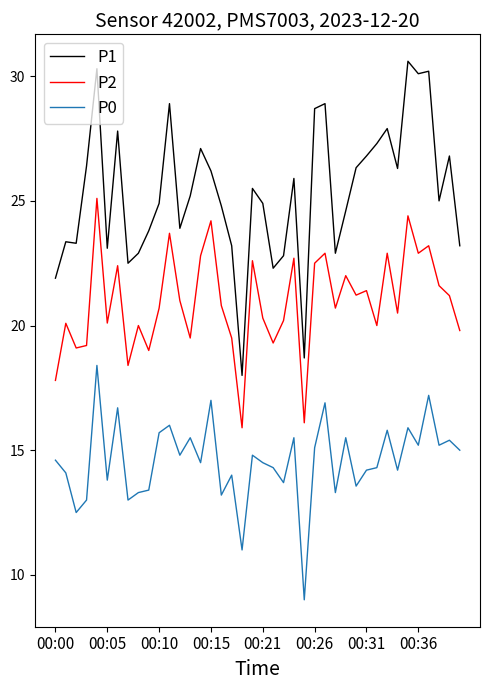

True or false: P2 and P1 intersect in this chart.

False